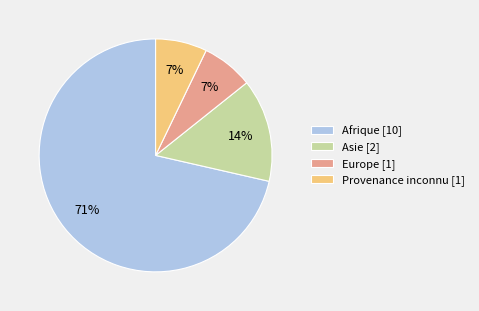

The Provenance inconnu slice represents 1% of the pie. True or false?

False